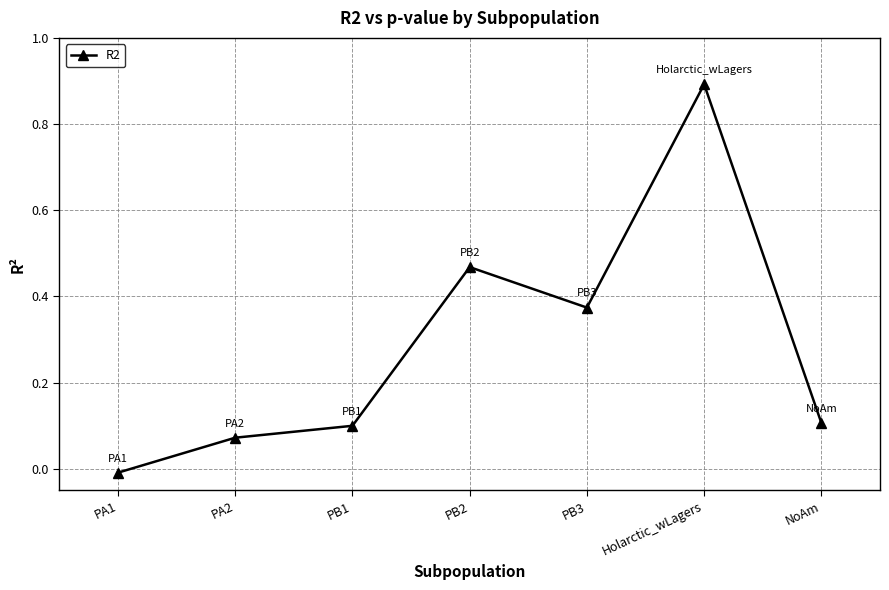

Between PA1 and PB3, which is larger?

PB3